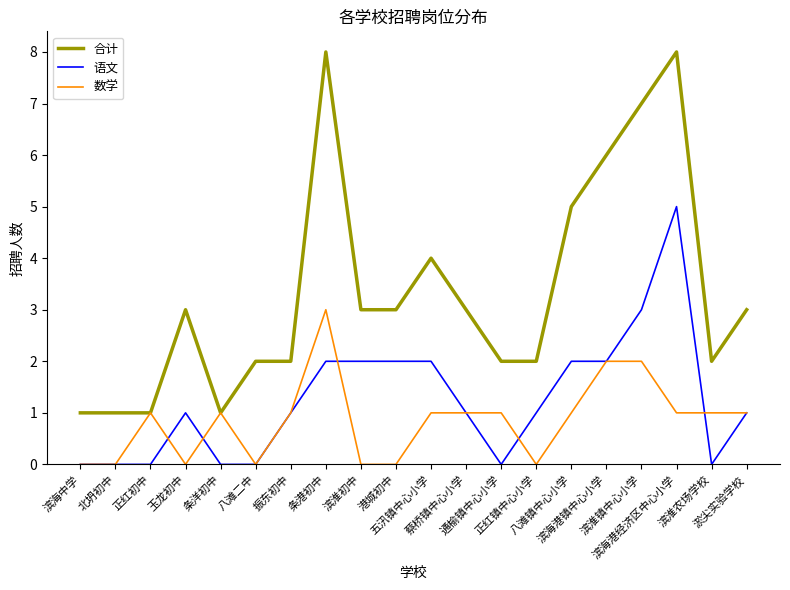

List the series in order of their overall mean, lowest first.

数学, 语文, 合计